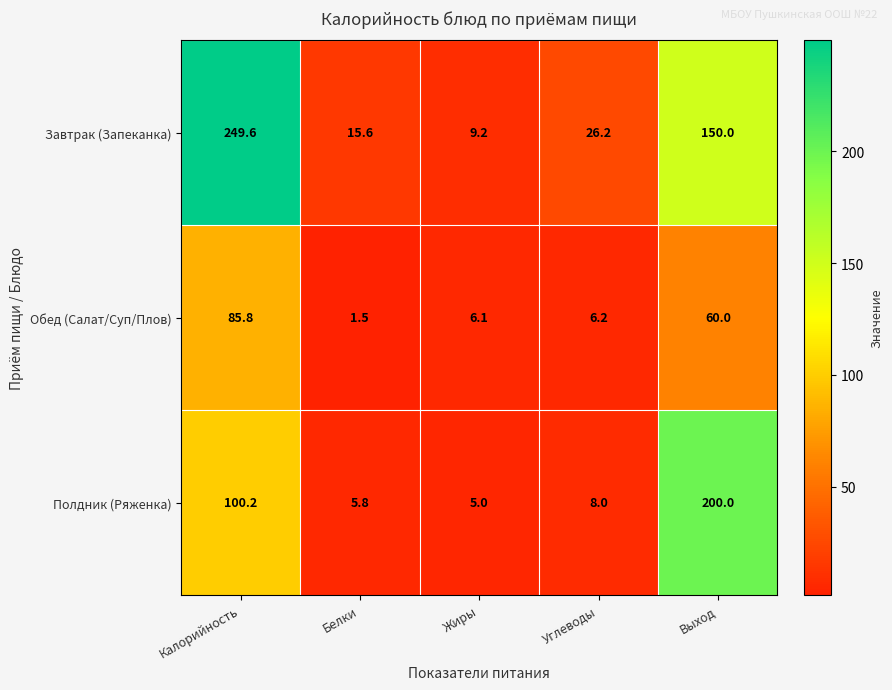

Which label corresponds to the smallest value in the chart?

Белки